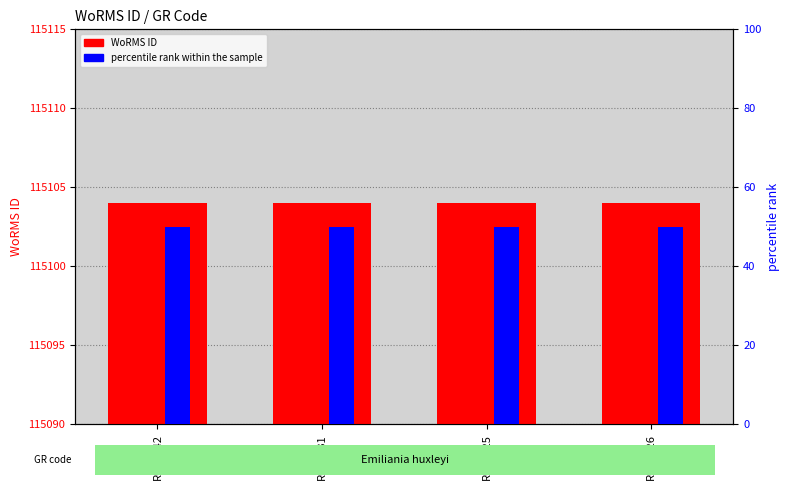

Is the value of WoRMS ID at RCC1242 greater than the value of percentile rank within the sample at RCC1731?

Yes